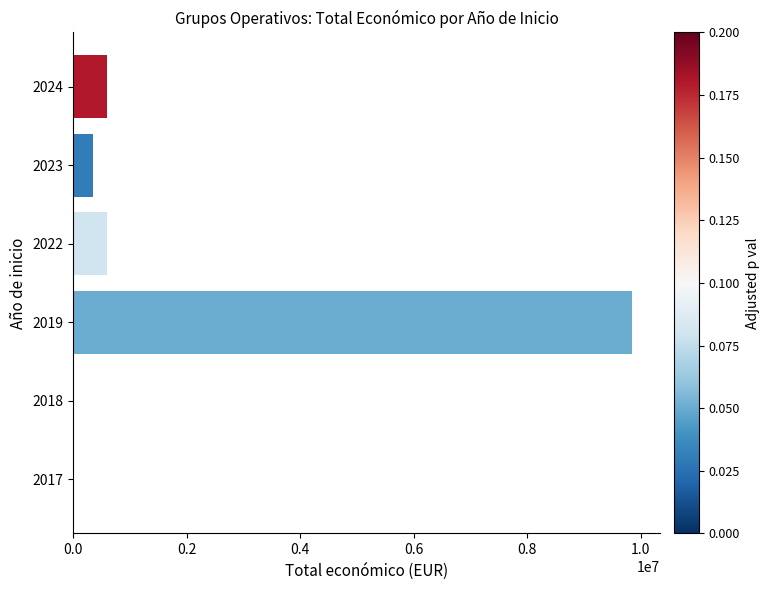

What is the greatest value displayed?

9847932